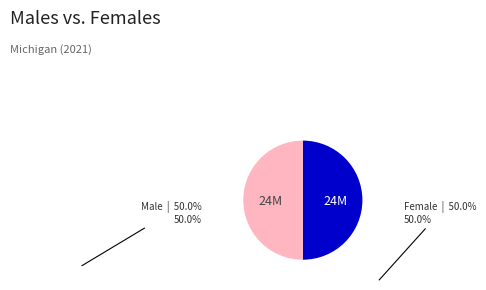

The Female slice represents 63% of the pie. True or false?

False